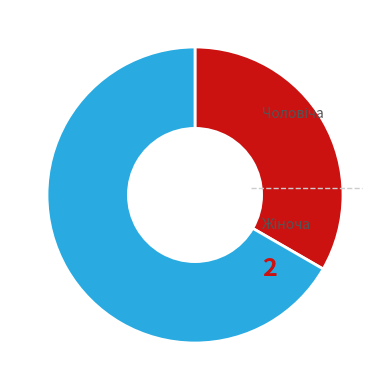

How many slices are in this pie chart?

2